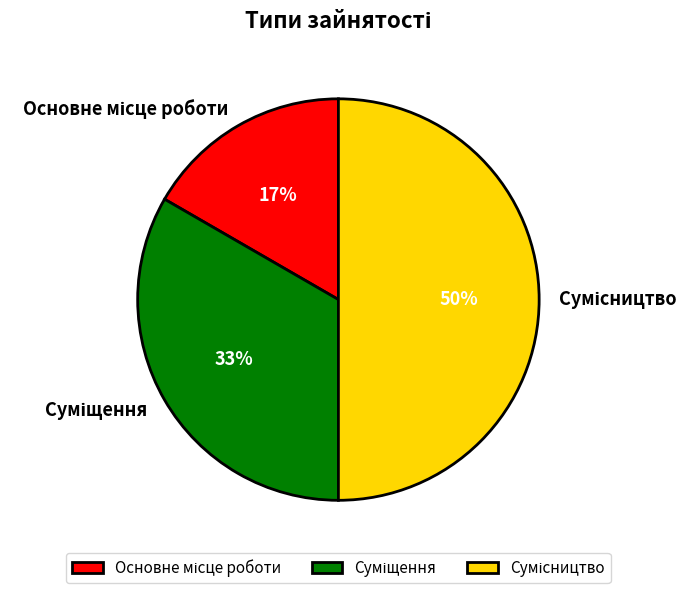

To the nearest percent, what is the average slice percentage?

33%